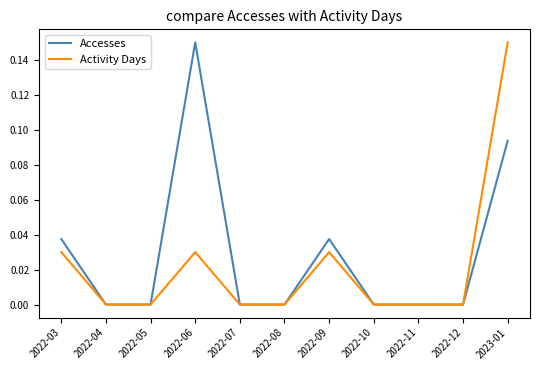

What are all the series names shown in the legend?

Accesses, Activity Days